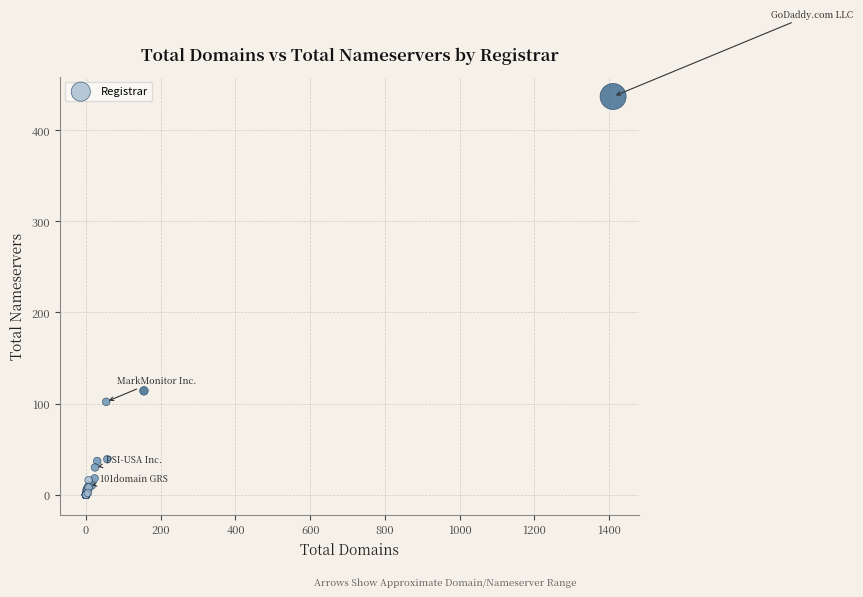

What Y value in the scatter plot is closest to 218?

114